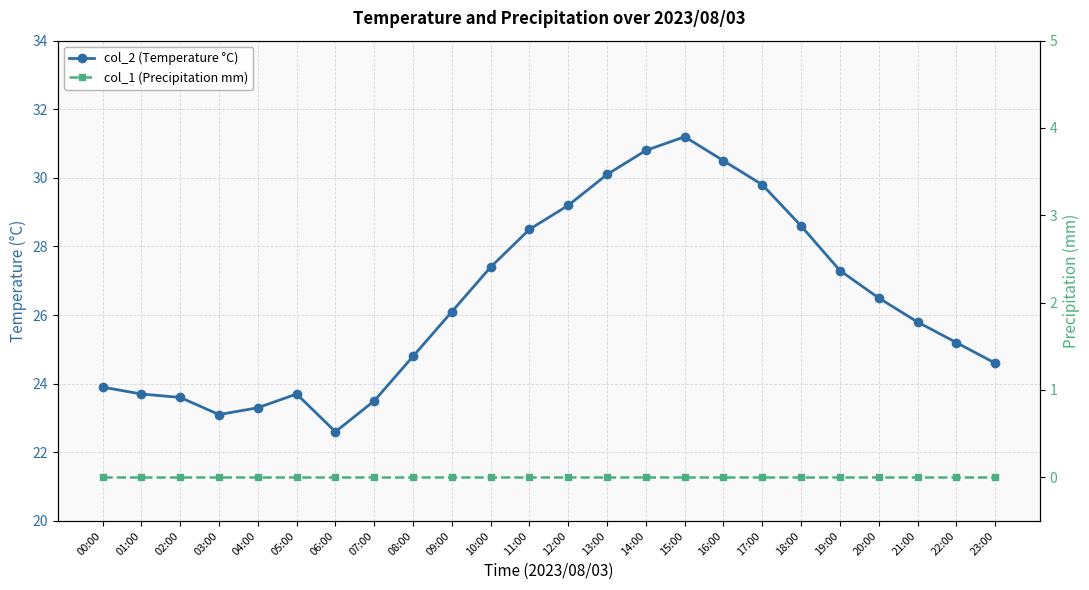

True or false: col_1 (Precipitation mm) and col_2 (Temperature °C) cross at least once.

False